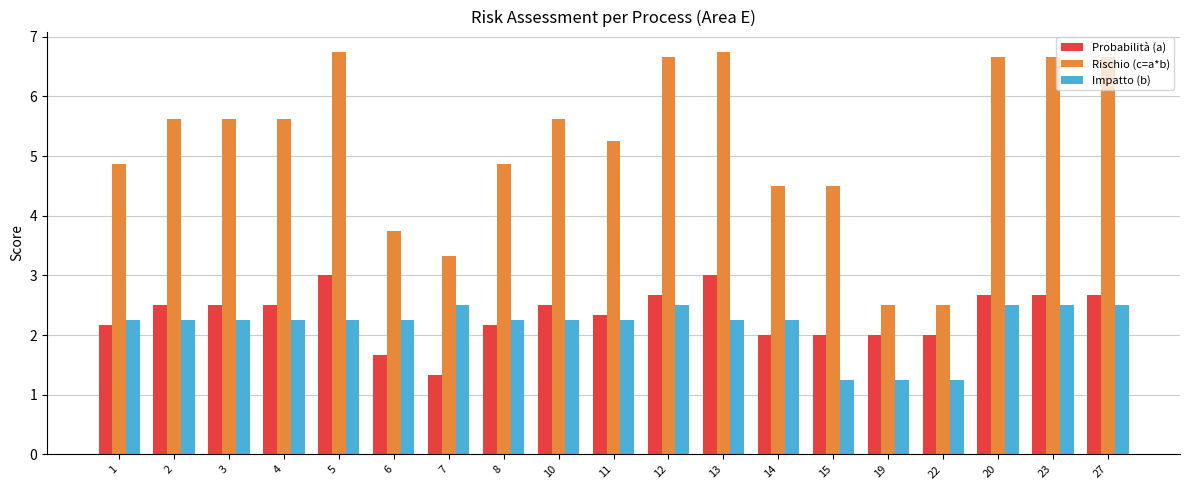

How many bars are there in total?

57